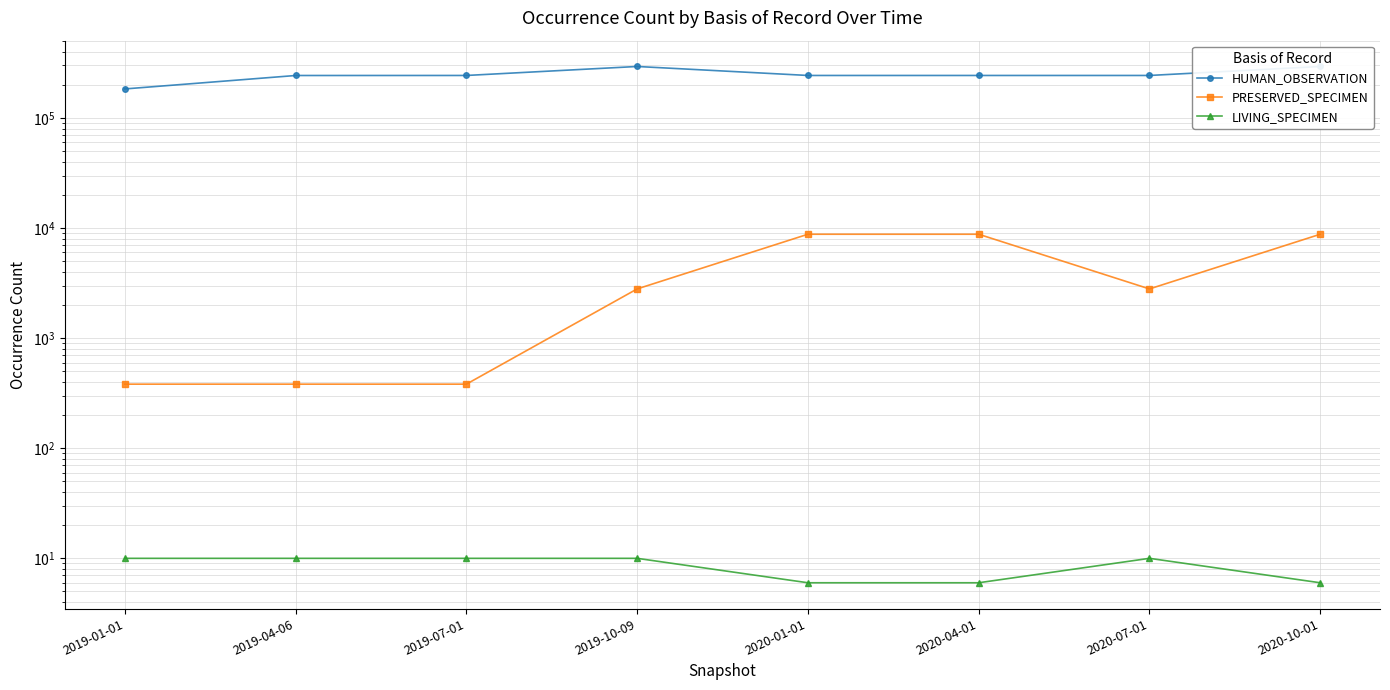

Rank the categories by HUMAN_OBSERVATION value from highest to lowest.

2019-10-09, 2020-10-01, 2019-07-01, 2020-01-01, 2020-04-01, 2020-07-01, 2019-04-06, 2019-01-01